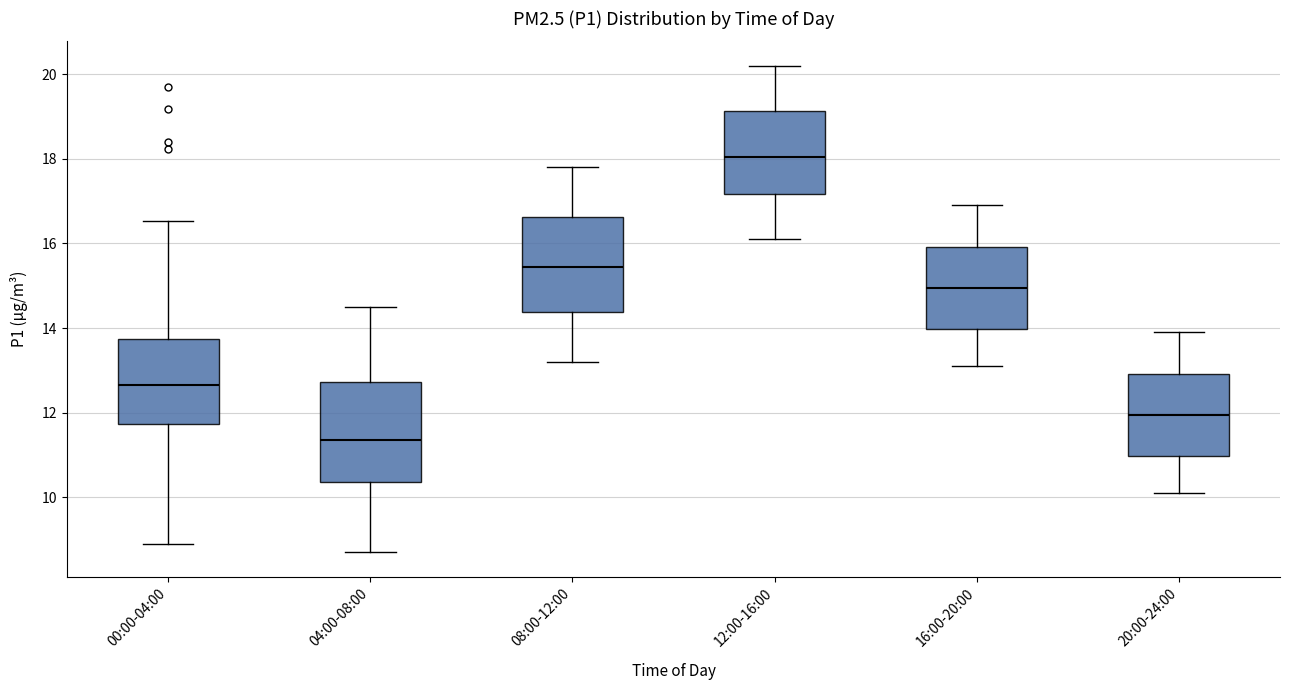

Reading left to right, read every box against the y-axis: the position of its median line, the range the box covers, and the ends of its whiskers. The values are not printed on the chart, so give them approximately, as read against the axis.

00:00-04:00: median 12.6, box 11.8 to 13.8, whiskers 9.0 to 16.6
04:00-08:00: median 11.4, box 10.4 to 12.8, whiskers 8.8 to 14.6
08:00-12:00: median 15.4, box 14.4 to 16.6, whiskers 13.2 to 17.8
12:00-16:00: median 18.0, box 17.2 to 19.2, whiskers 16.2 to 20.2
16:00-20:00: median 15.0, box 14.0 to 16.0, whiskers 13.2 to 17.0
20:00-24:00: median 12.0, box 11.0 to 13.0, whiskers 10.2 to 14.0